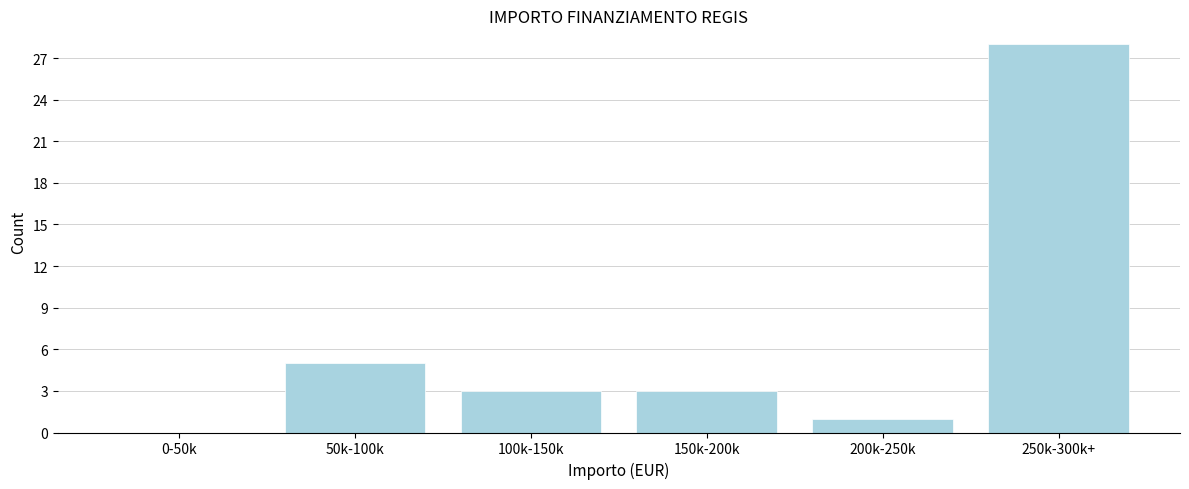

Reading left to right, transcribe all the data shown in this chart.

0-50k=0	50k-100k=5	100k-150k=3	150k-200k=3	200k-250k=1	250k-300k+=28